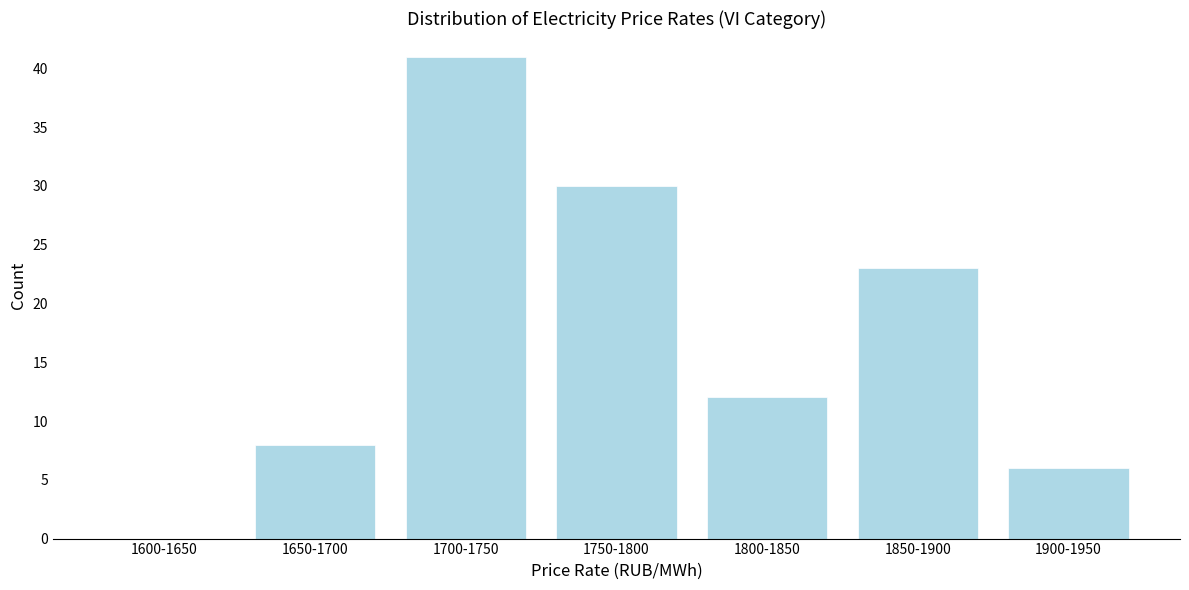

Reading right to left, transcribe all the data shown in this chart.

1900-1950=6	1850-1900=23	1800-1850=12	1750-1800=30	1700-1750=41	1650-1700=8	1600-1650=0